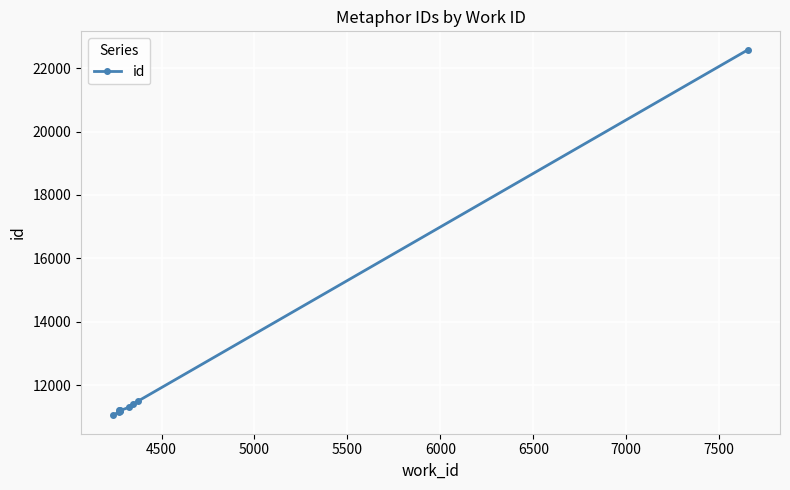

How many data points are above 11200?

4